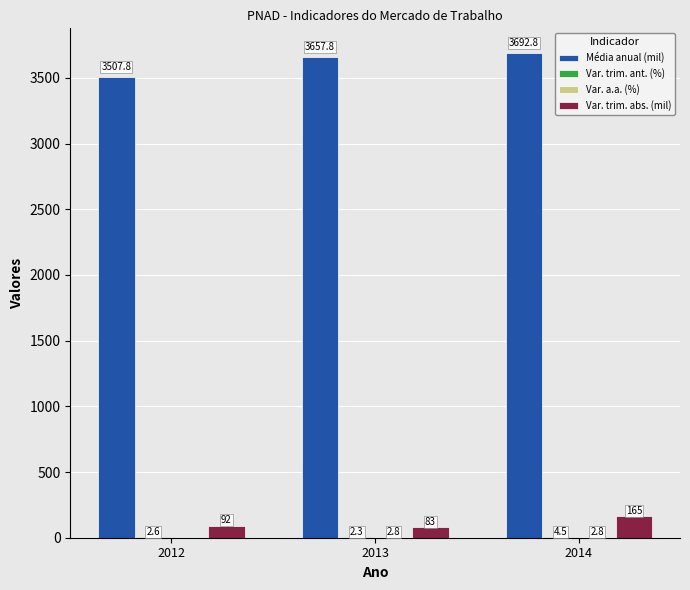

Is it true that Média anual (mil) equals 3657.8 at 2013?

True